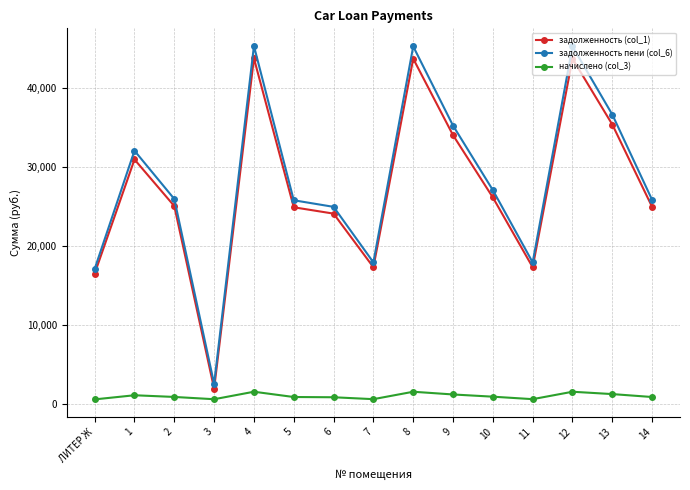

What position from the left is 9?

10